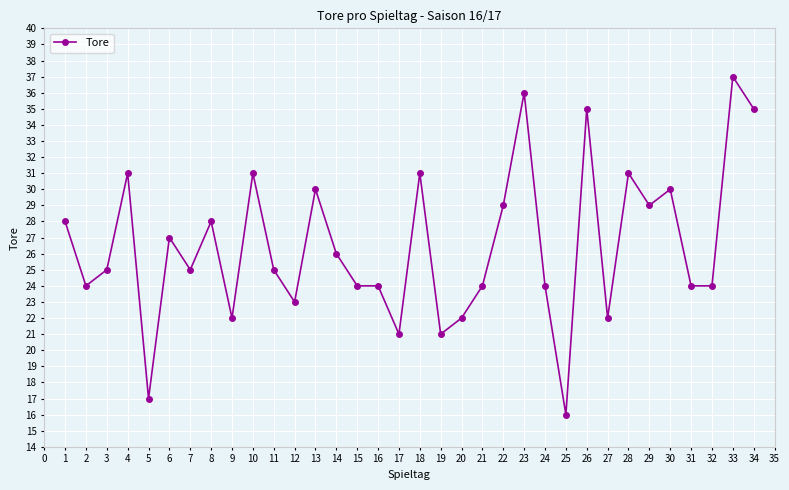

What is the minimum value shown in the chart?

16